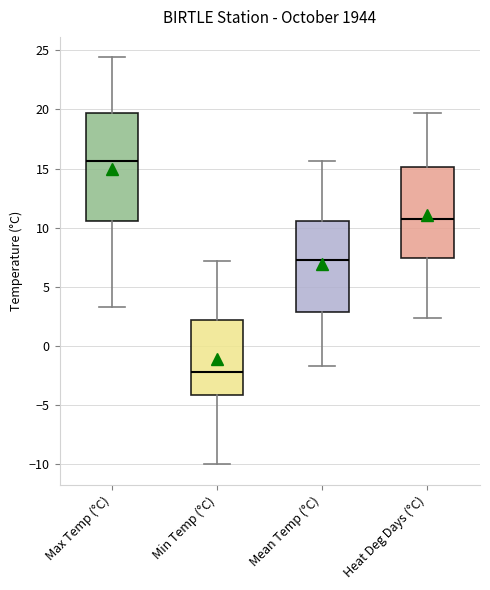

Reading left to right, transcribe this box plot: for each box, give where its median line is, the range the box spans, and where its two whiskers end, as read against the y-axis. The values are not printed on the chart, so give them approximately, as read against the axis.

Max Temp (°C): median 15.5, box 10.5 to 19.5, whiskers 3.5 to 24.5
Min Temp (°C): median -2.0, box -4.0 to 2.0, whiskers -10.0 to 7.0
Mean Temp (°C): median 7.5, box 3.0 to 10.5, whiskers -1.5 to 15.5
Heat Deg Days (°C): median 10.5, box 7.5 to 15.0, whiskers 2.5 to 19.5